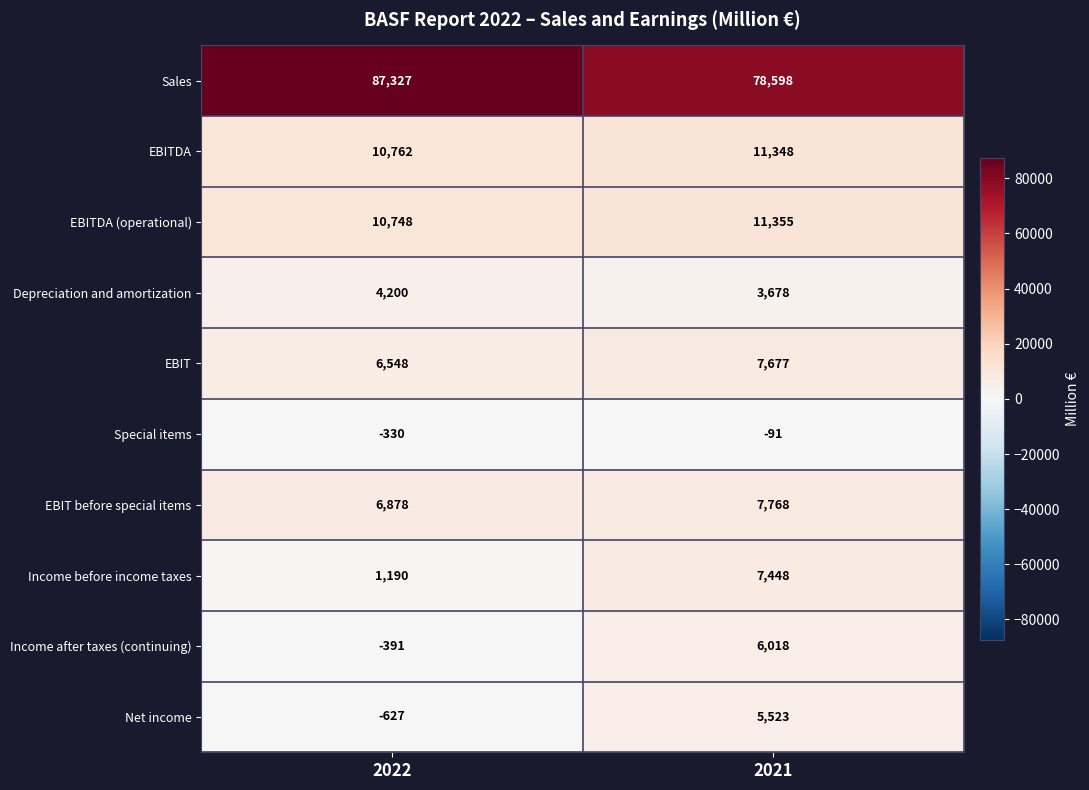

Which series changed the most between 2022 and 2021?

Sales